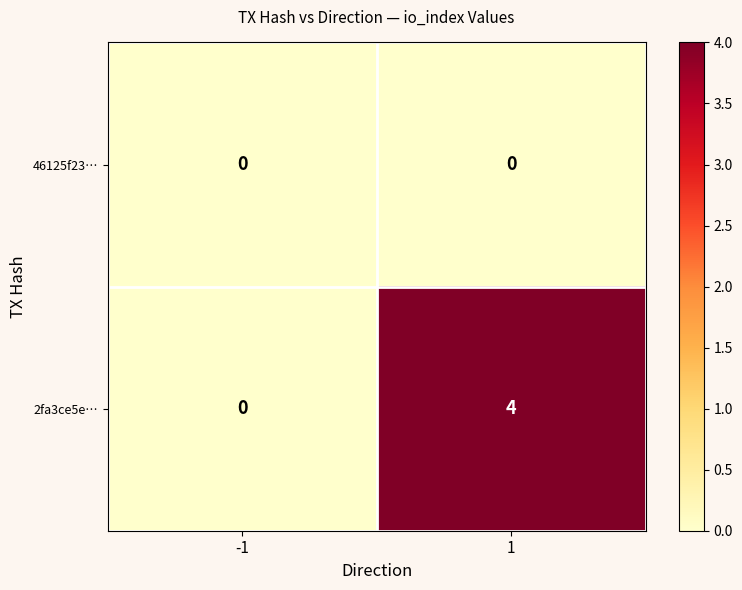

Rank the series at 1 from lowest to highest value.

46125f23…, 2fa3ce5e…